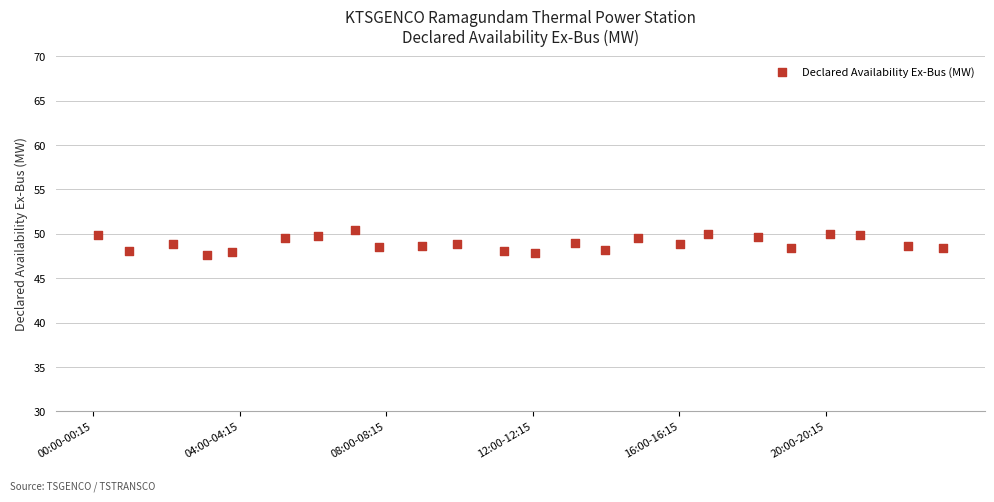

What is the range of X values (max minus min)?

23.1